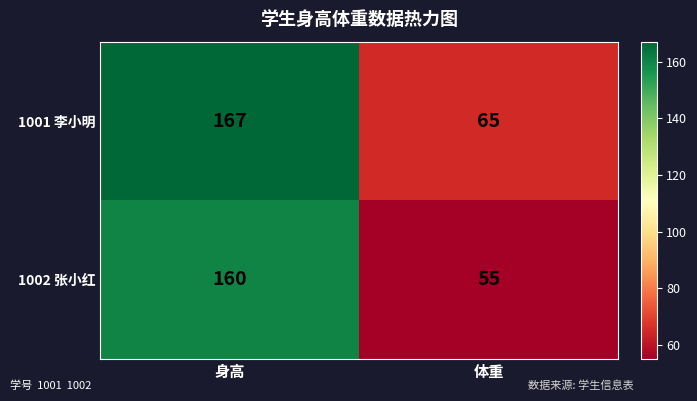

List the series in order of their peak value, lowest first.

1002 张小红, 1001 李小明